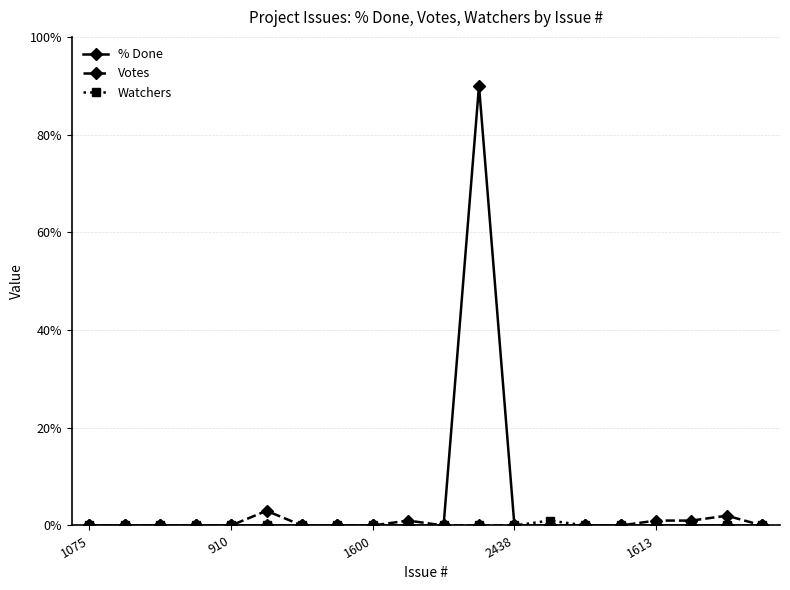

Rank the series by their maximum value, from highest to lowest.

% Done, Votes, Watchers